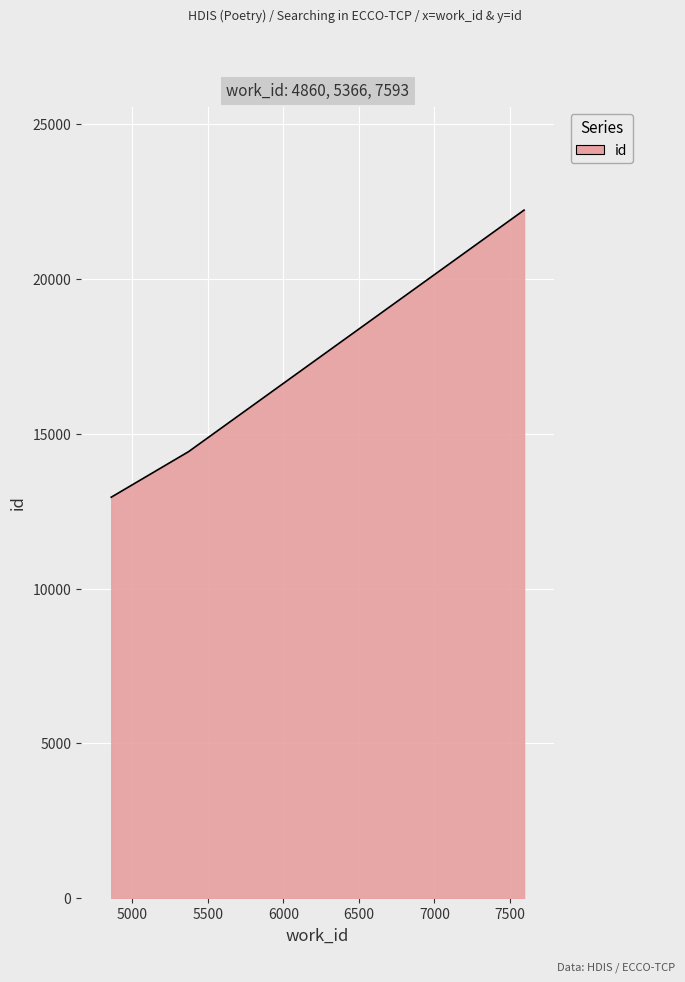

What is the greatest value displayed?

22233.0